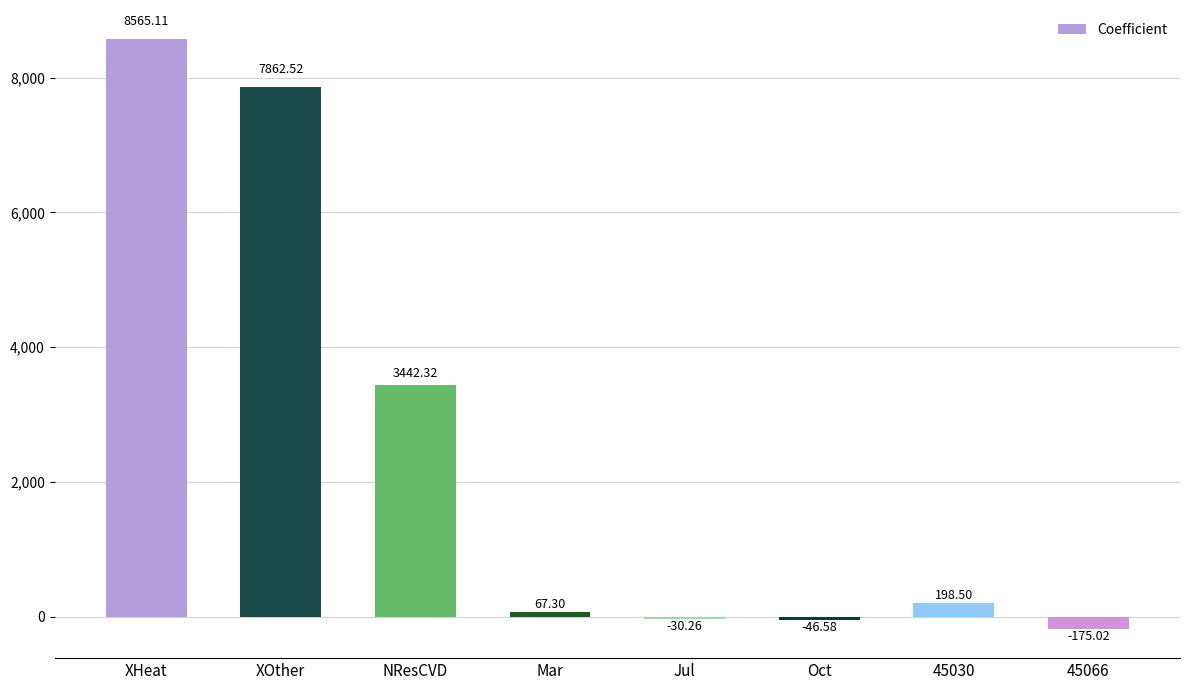

What is the smallest value displayed?

-175.0